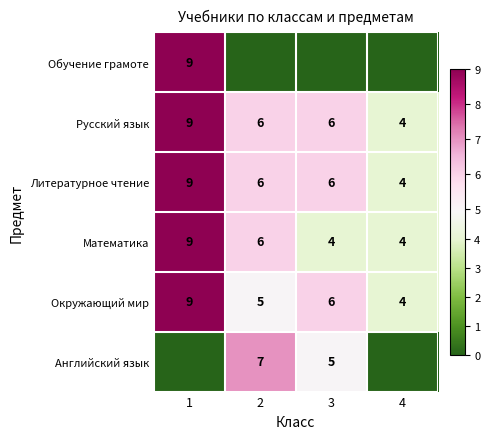

At which label does Русский язык first exceed 6?

1